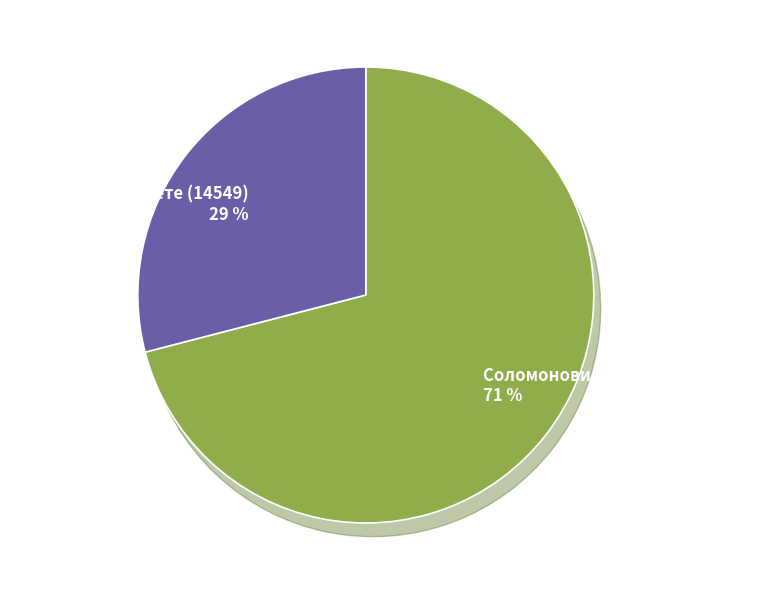

To the nearest percent, what is the combined percentage of Соломоновият пръстен (13197) and С дъха на ветровете (14549)?

100%